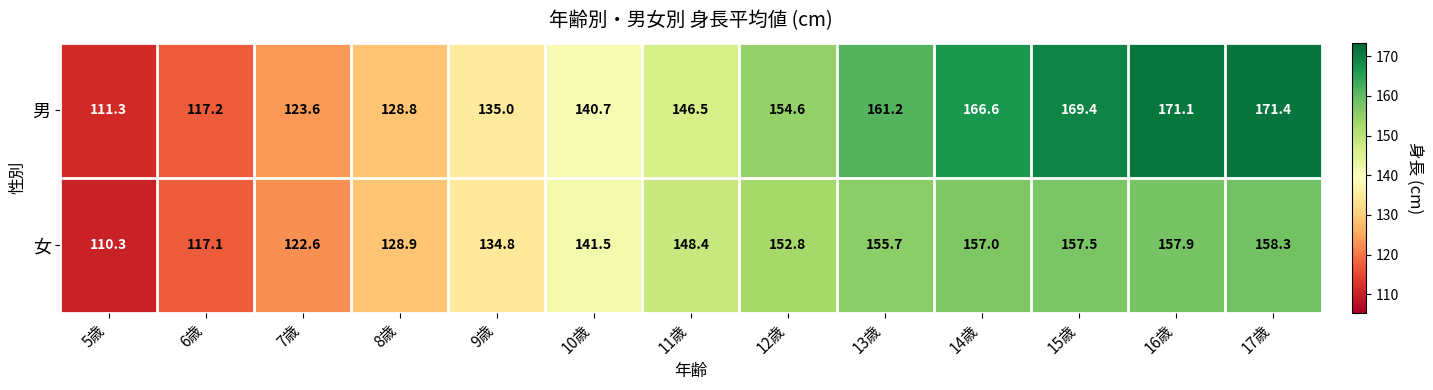

What value does the 男 series have at 17歳?

171.4